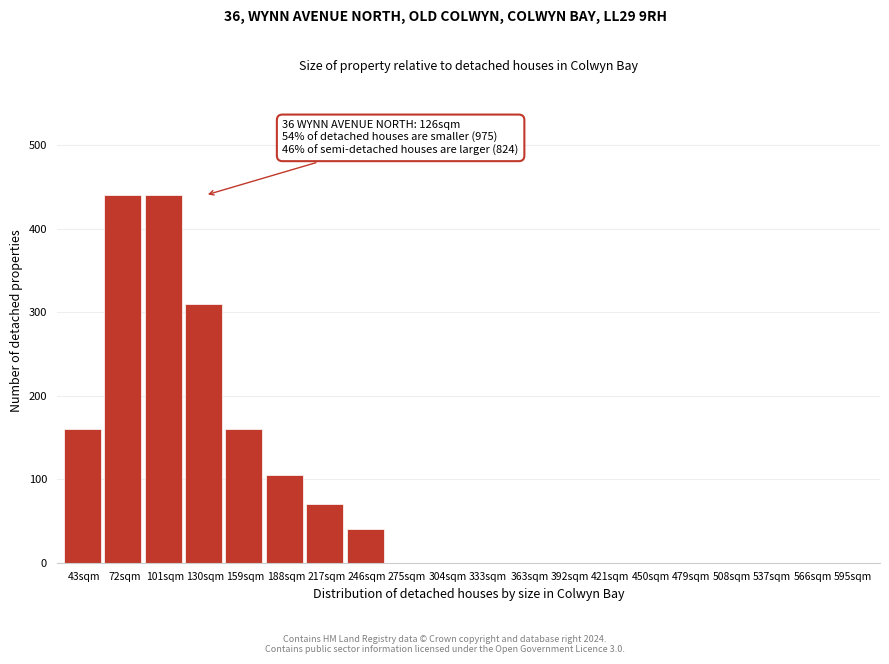

Reading left to right, transcribe all the data shown in this chart.

43sqm=160	72sqm=440	101sqm=440	130sqm=310	159sqm=160	188sqm=105	217sqm=70	246sqm=40	275sqm=0	304sqm=0	333sqm=0	363sqm=0	392sqm=0	421sqm=0	450sqm=0	479sqm=0	508sqm=0	537sqm=0	566sqm=0	595sqm=0